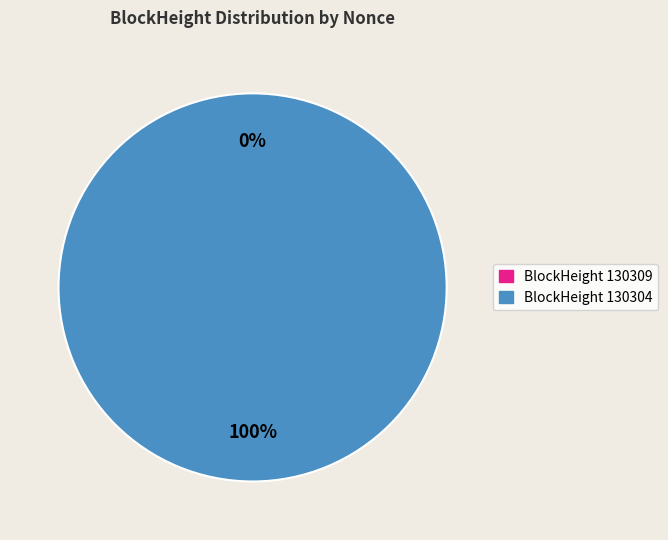

To the nearest percent, what is the combined percentage of 130309 and 130304?

100%